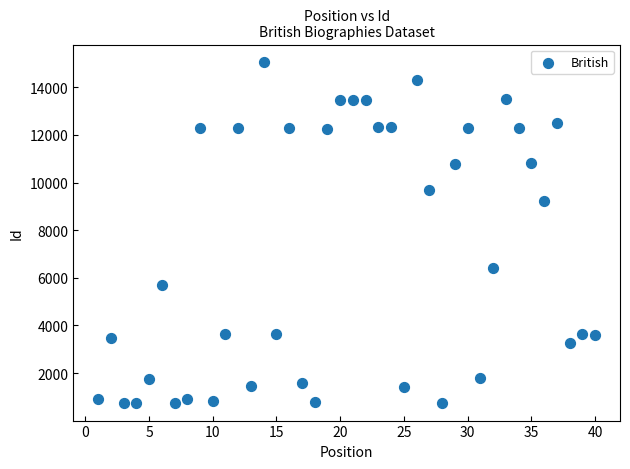

What is the range of Y values (max minus min)?

14355